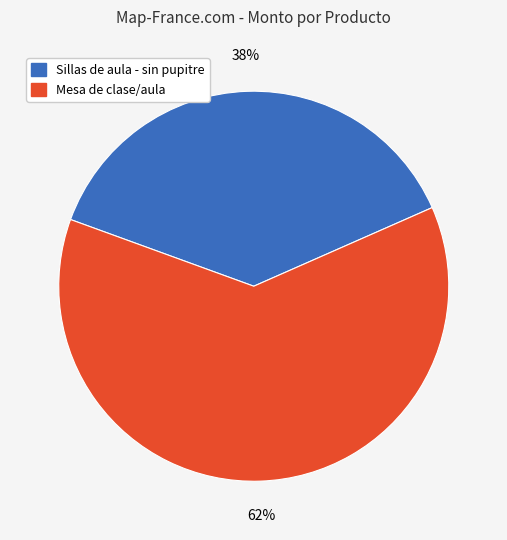

Is there any slice that represents more than half of the pie?

Yes